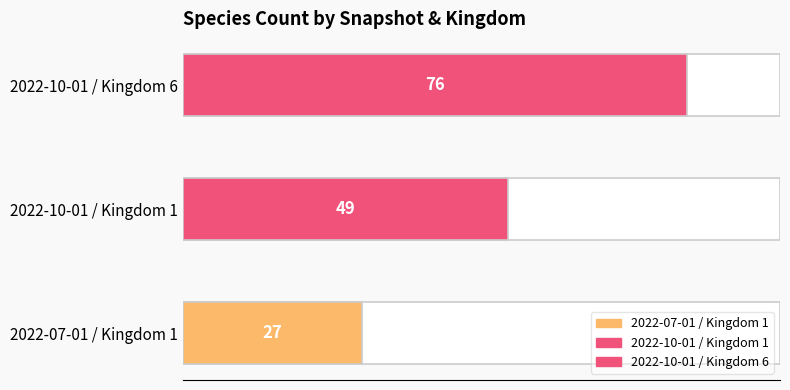

At which category does the chart reach its peak across all series?

2022-10-01 / Kingdom 6